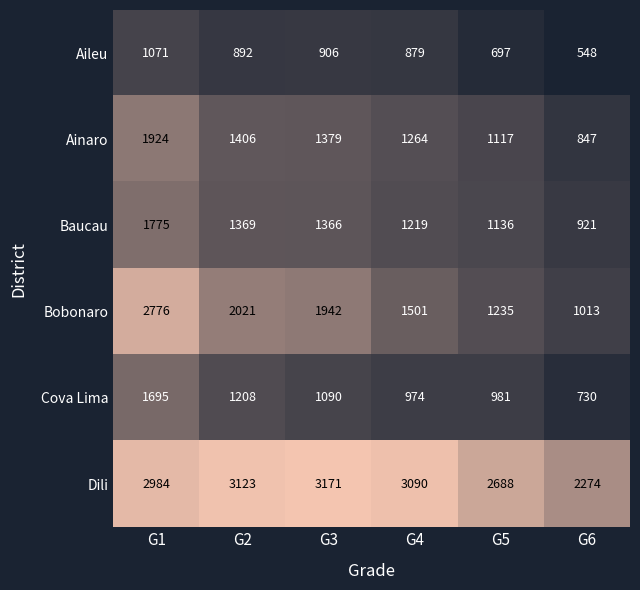

Is it true that Dili equals 4371 at G5?

False